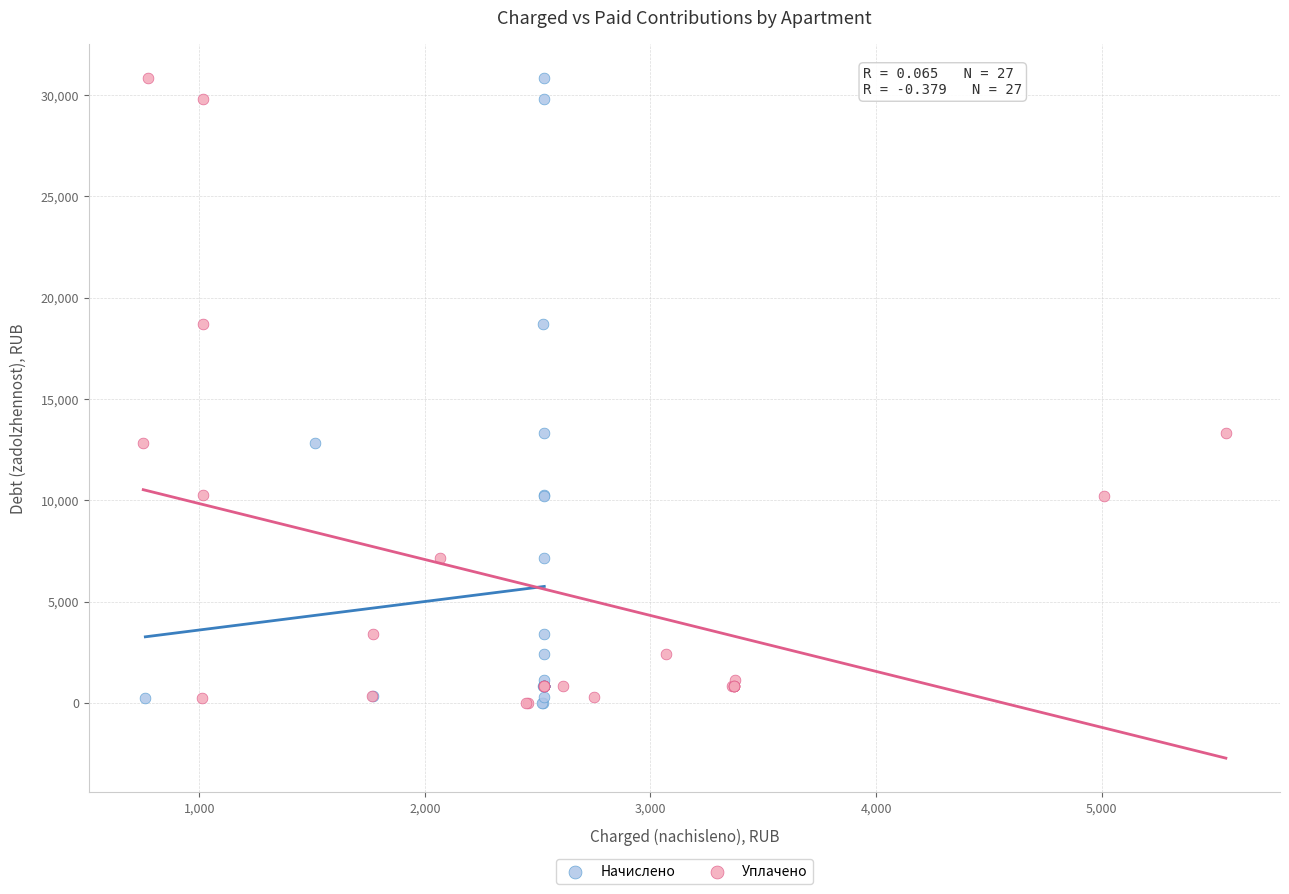

What are all the series names shown in the legend?

Начислено, Уплачено